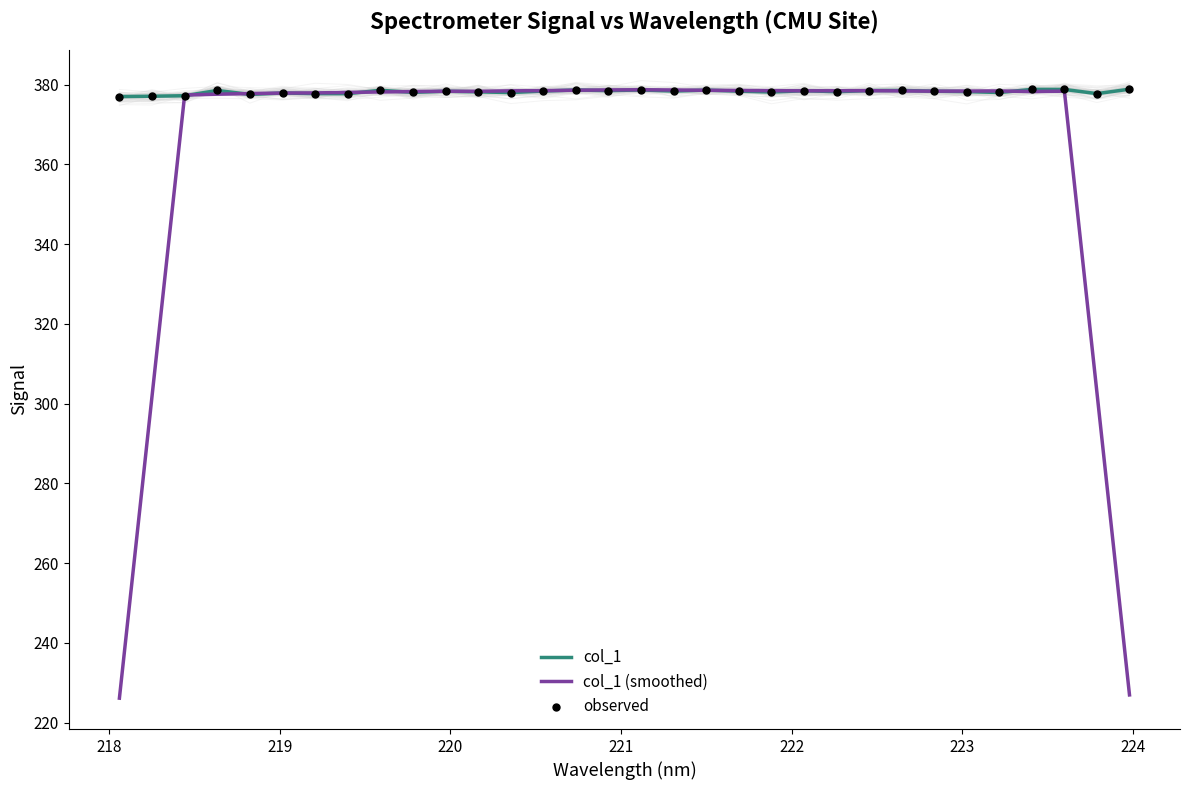

At how many categories does at least one series exceed 284?

32